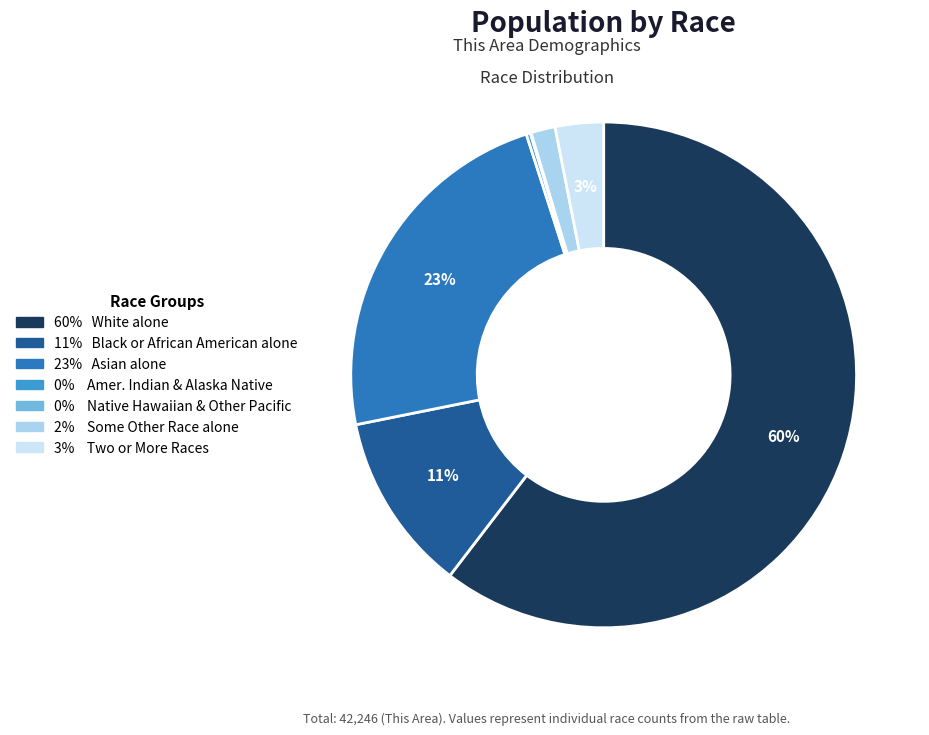

Is there a majority slice in this chart?

Yes